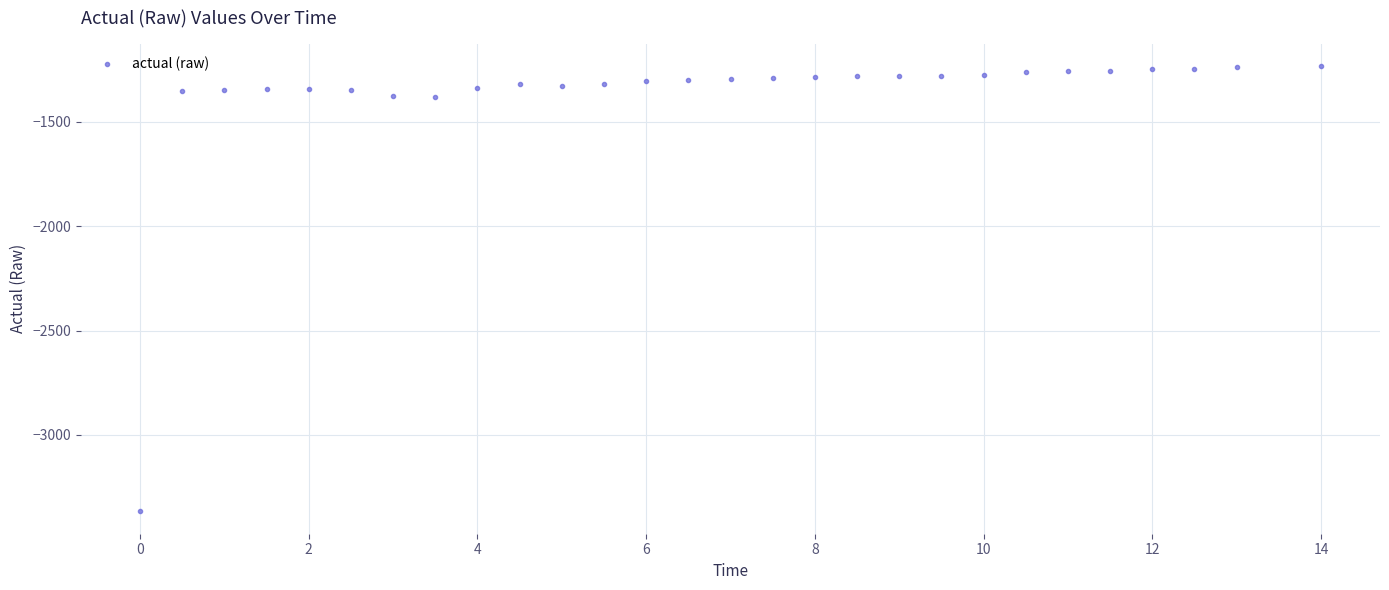

What is the range of Y values (max minus min)?

2134.3